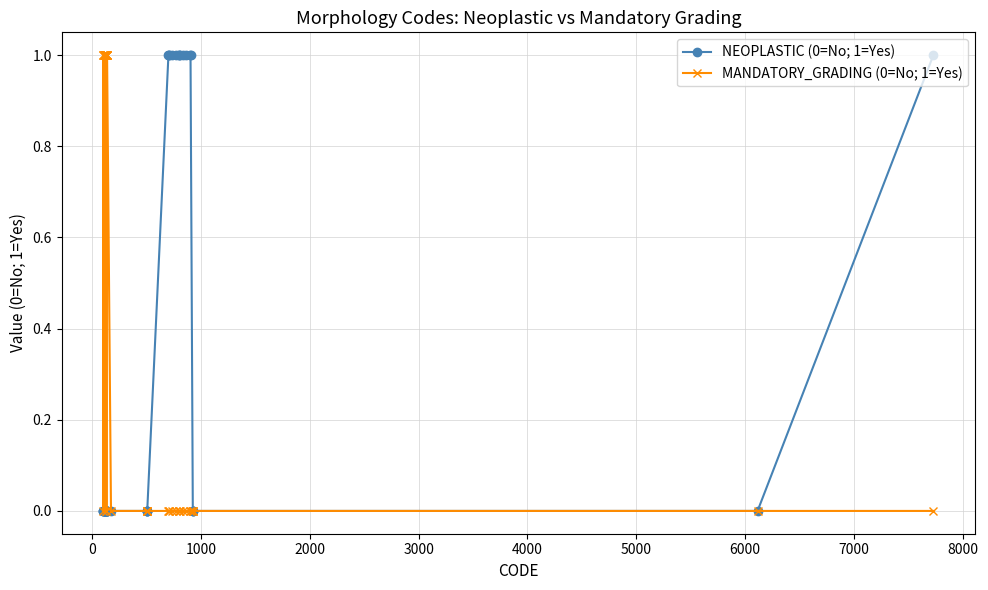

Which series has the largest total across all categories?

MANDATORY_GRADING (0=No; 1=Yes)